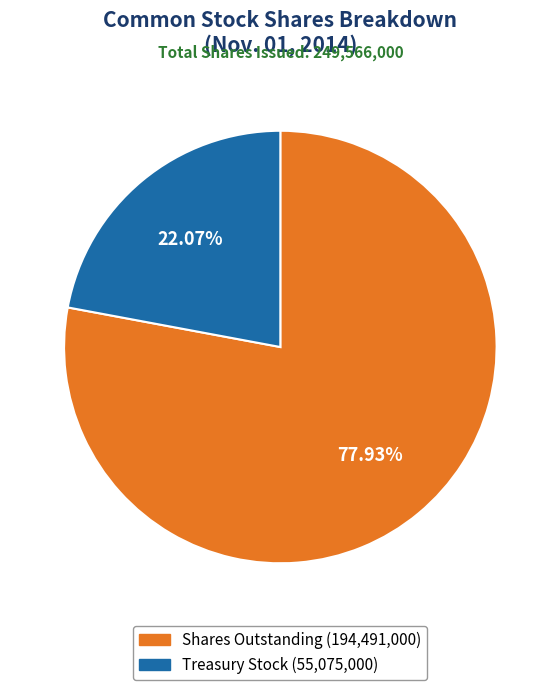

Is there a majority slice in this chart?

Yes